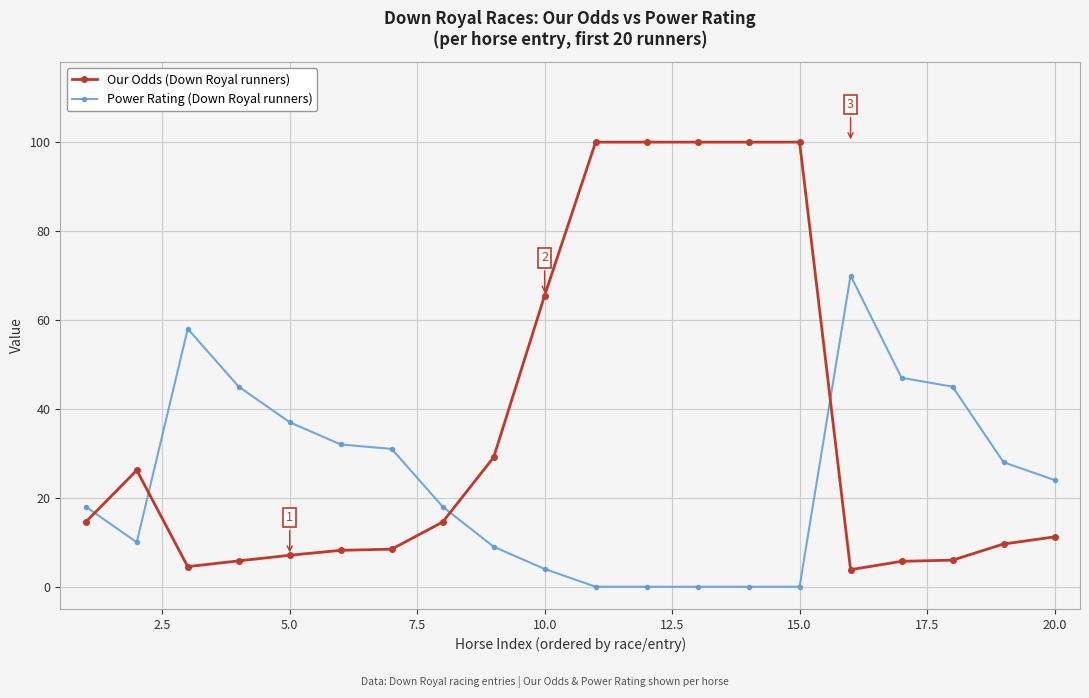

What is the greatest value displayed?

100.0